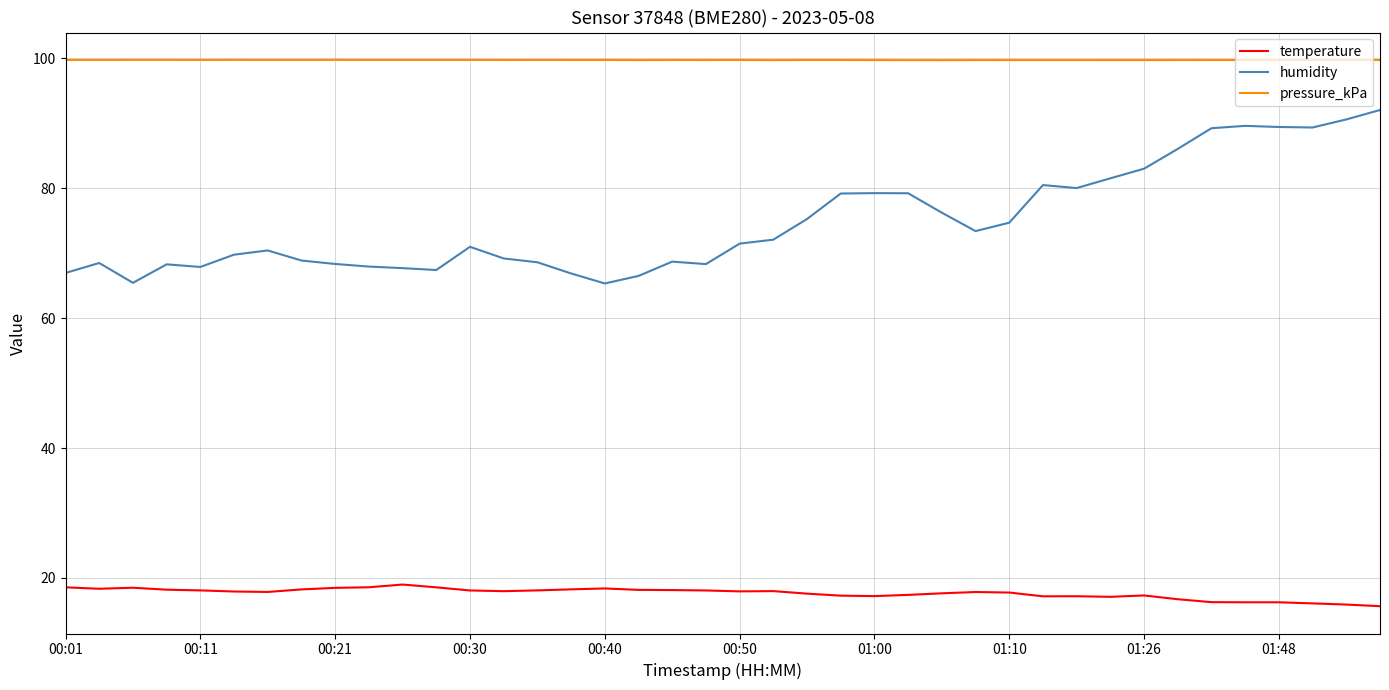

Which series has the largest range (max minus min)?

humidity